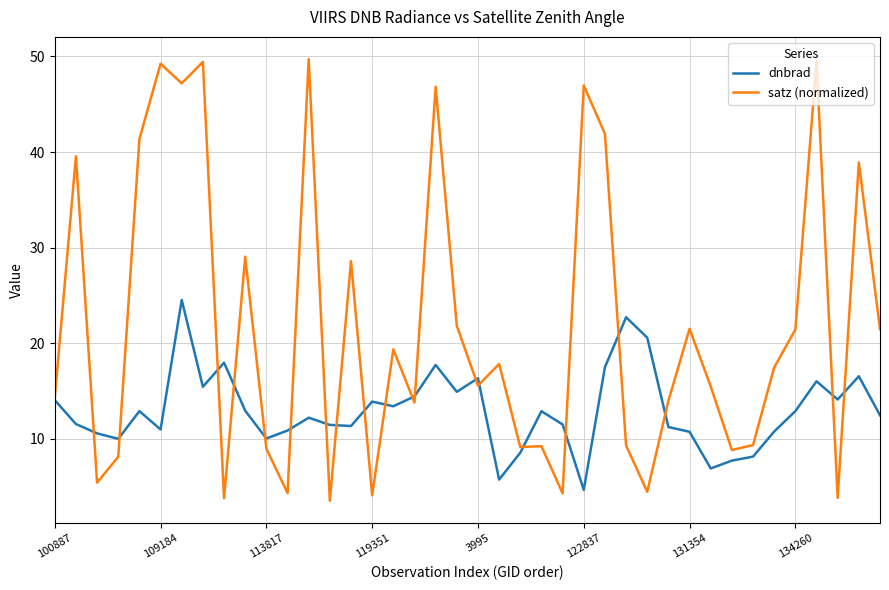

What is the highest value of the satz (normalized) series?

49.7